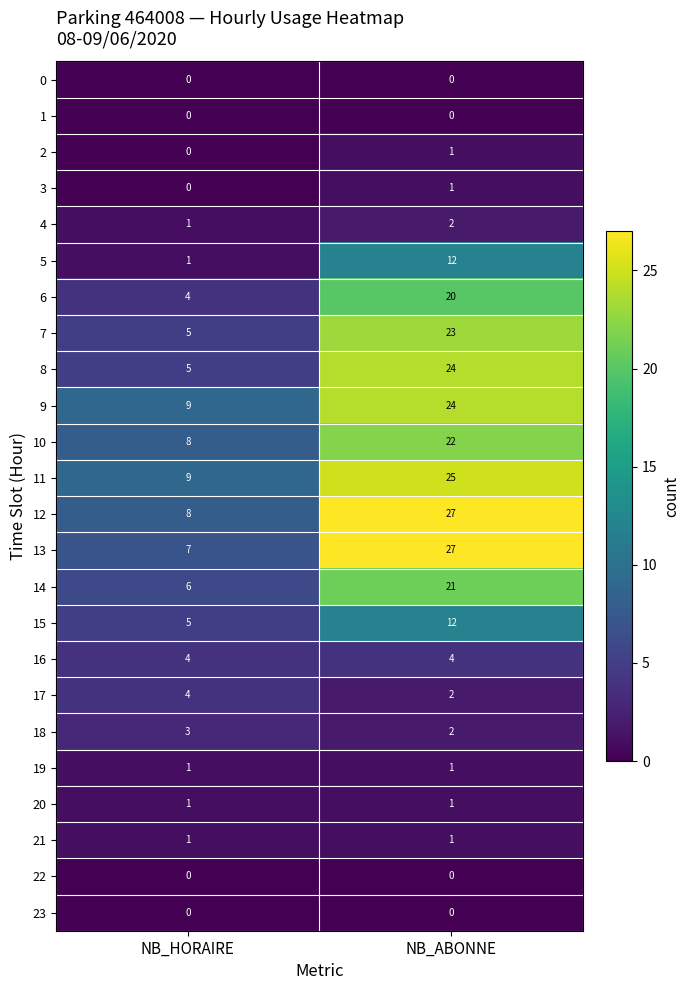

What is the lowest value of the 9 series?

9